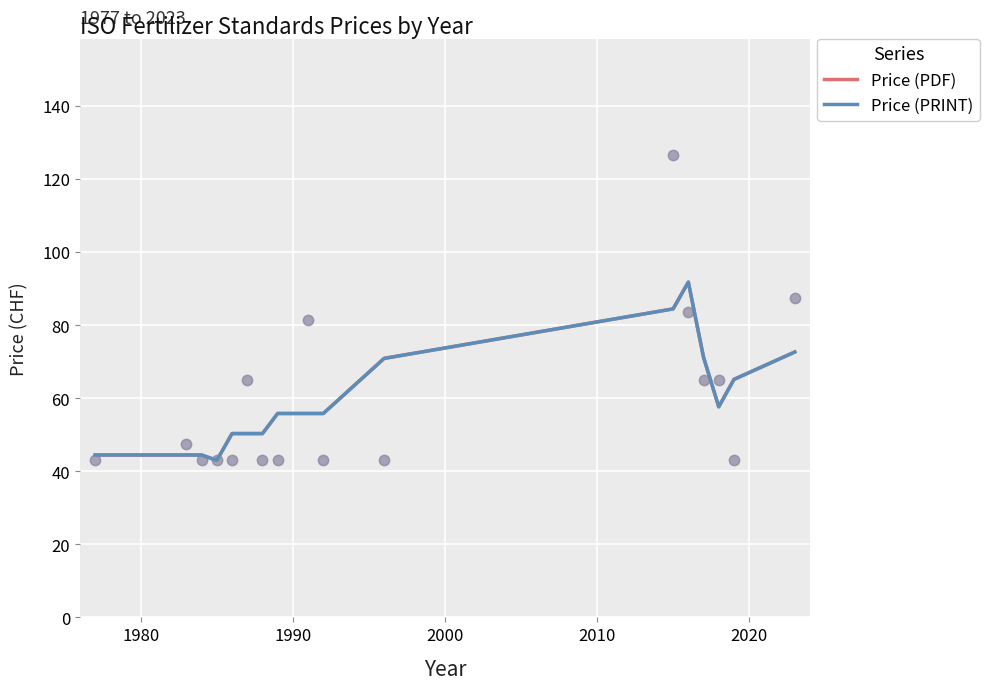

What are all the series names shown in the legend?

Price (PDF), Price (PRINT)